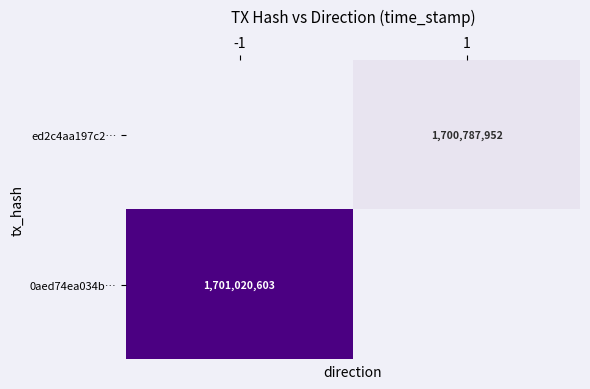

Is it true that 0aed74ea034b… equals 1701020603 at -1?

True